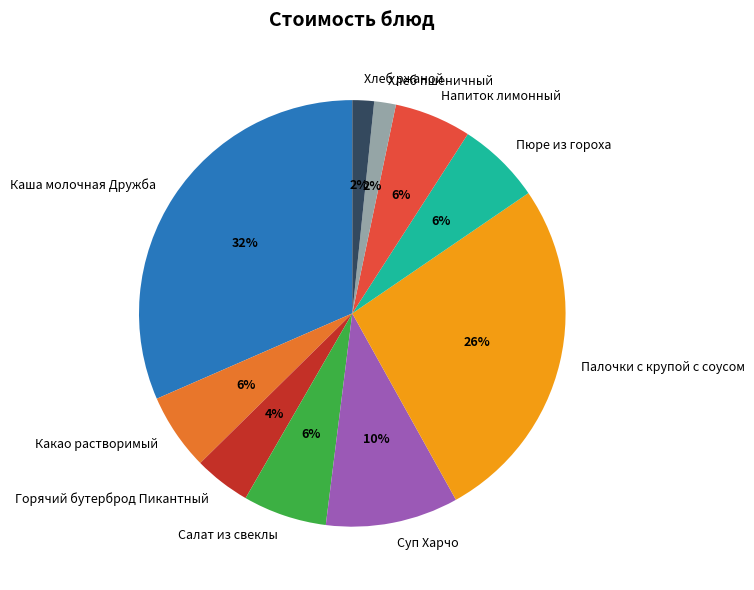

Is Какао растворимый the majority of the pie?

No